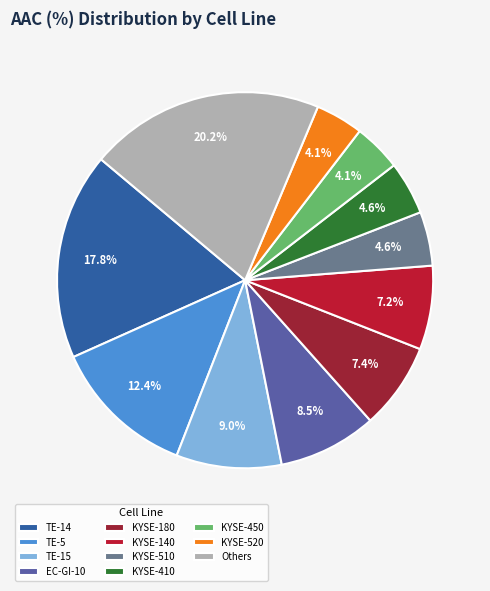

How many segments does this pie chart have?

11